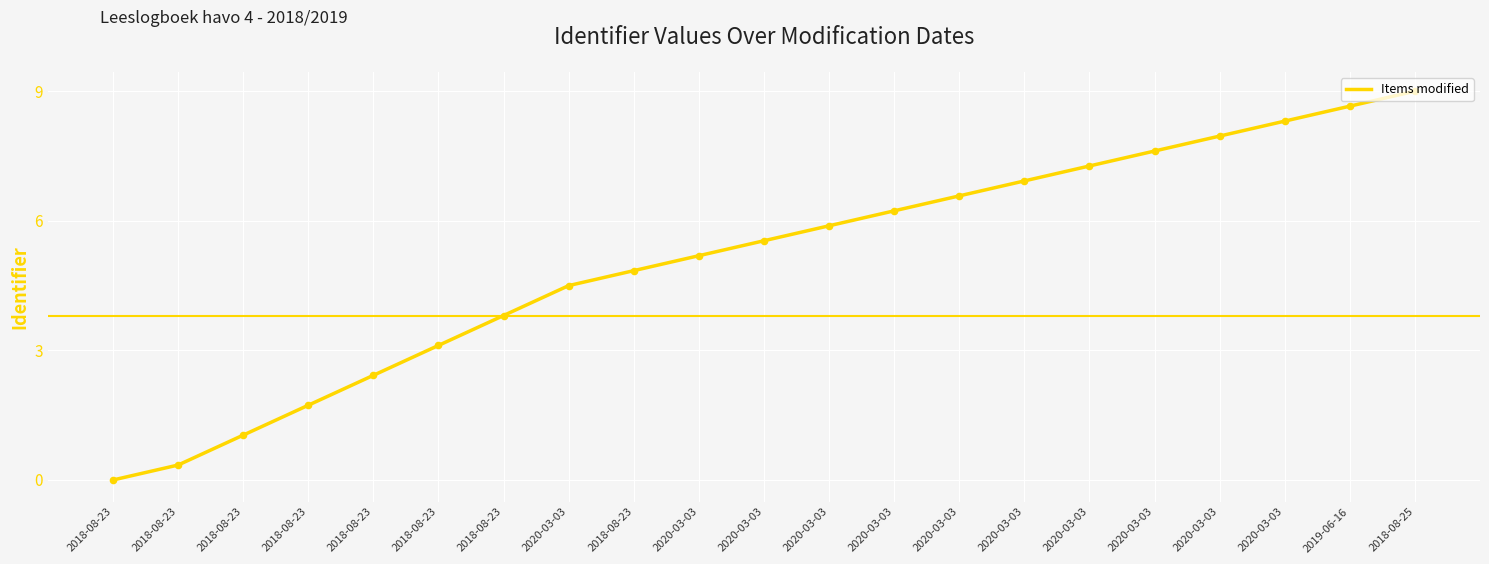

Approximately how many times larger is the value at 2018-08-25 compared to 2020-03-03?

1.7